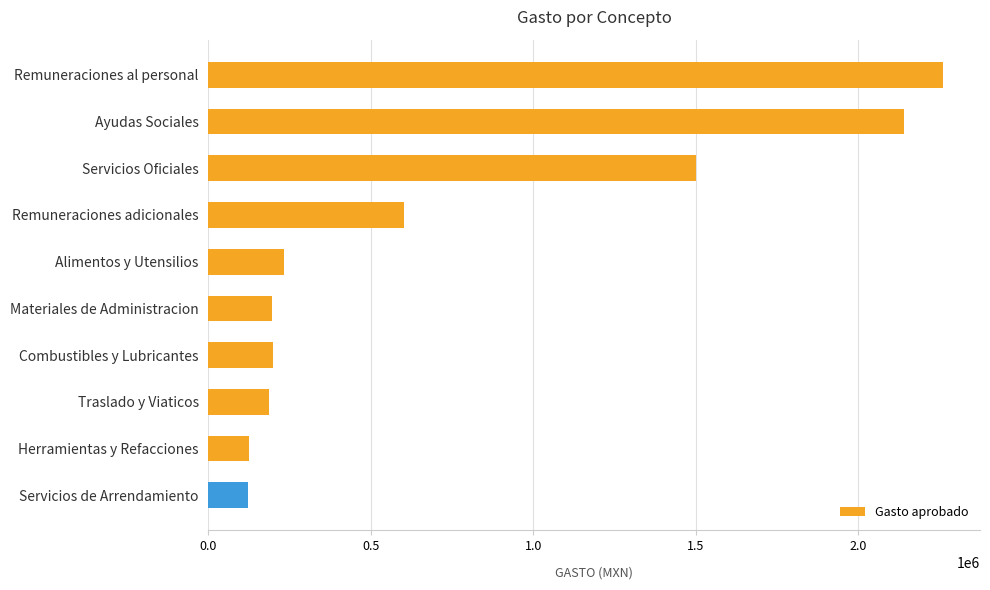

Which category has the highest value across all series?

Remuneraciones al personal